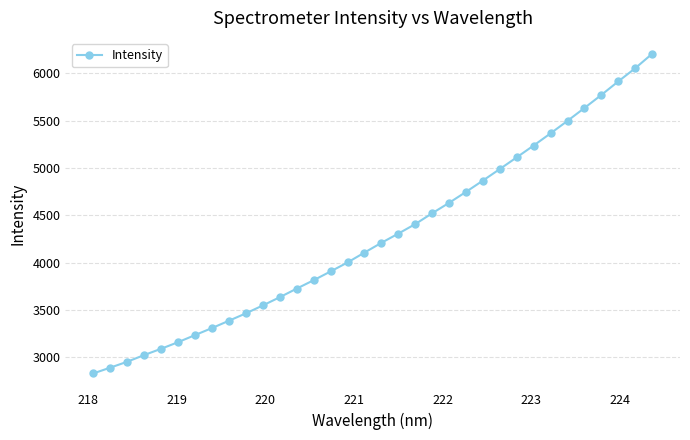

What is the maximum value shown in the chart?

6204.2